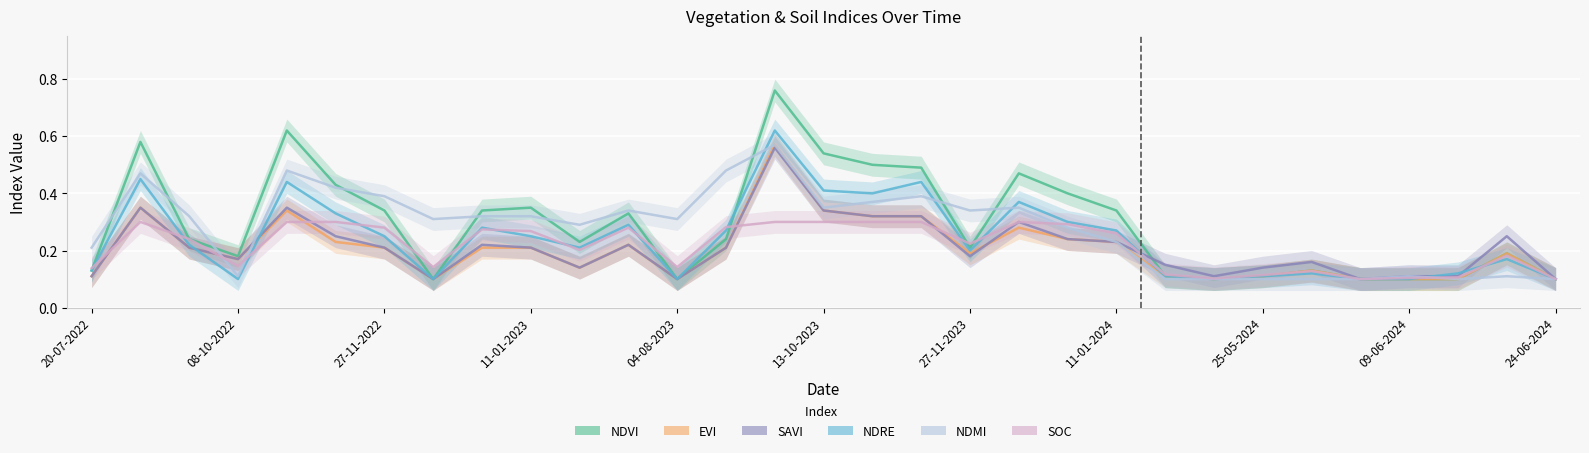

How many interior local peaks does the ndre series have?

9